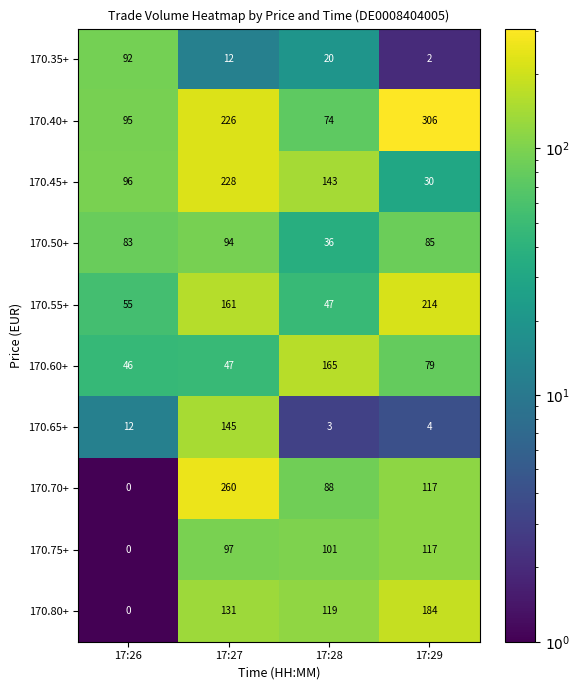

How many distinct data groups are displayed?

10